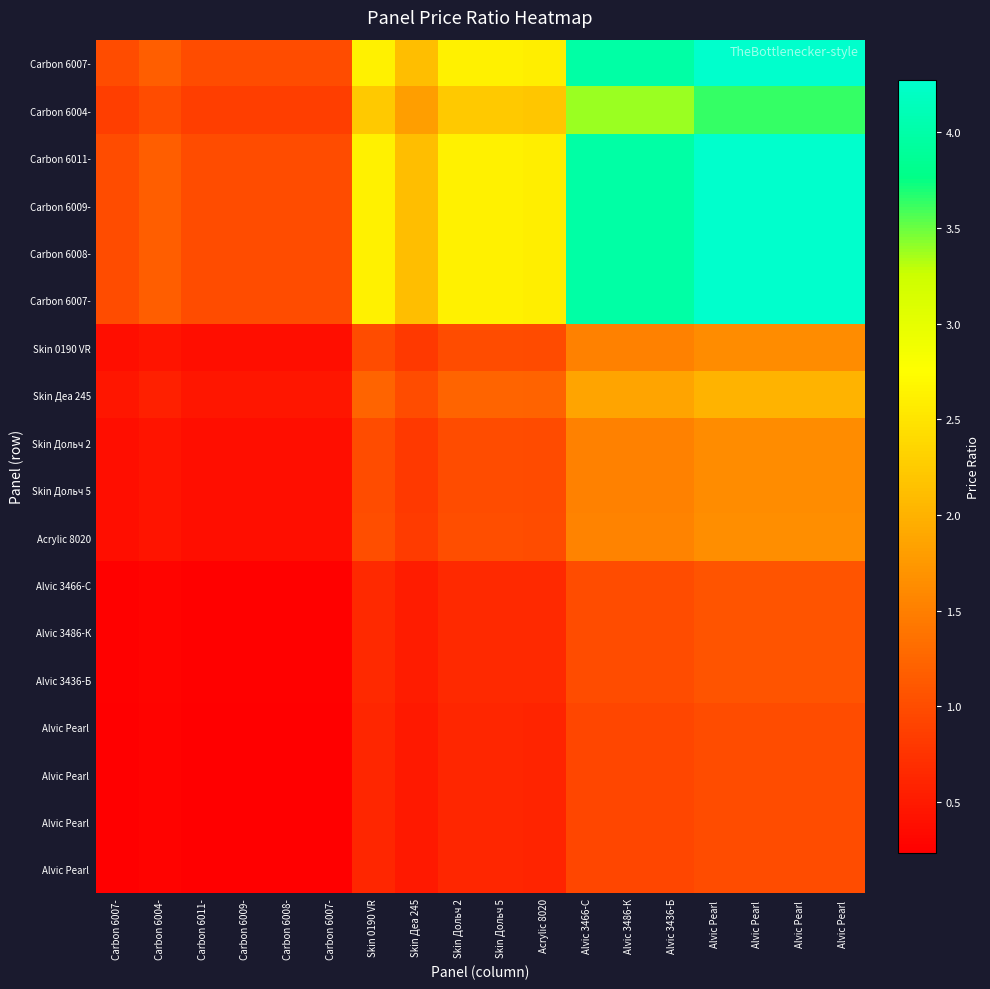

How many data points does each series have?

18